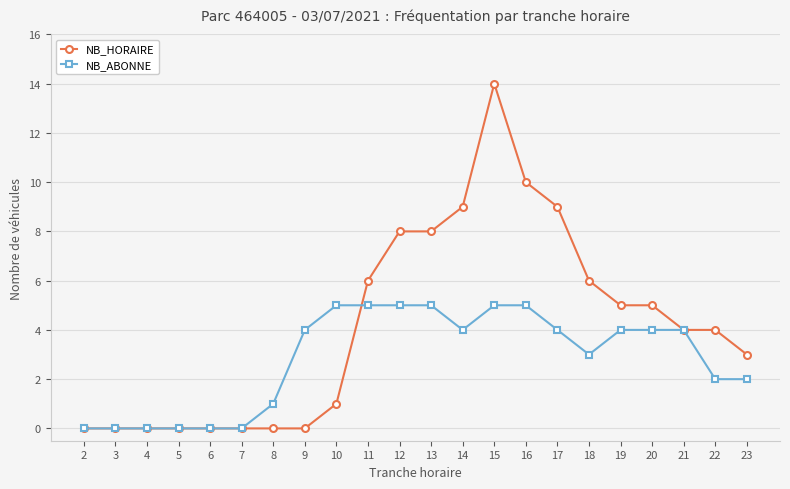

At which label does NB_HORAIRE first exceed 4?

11